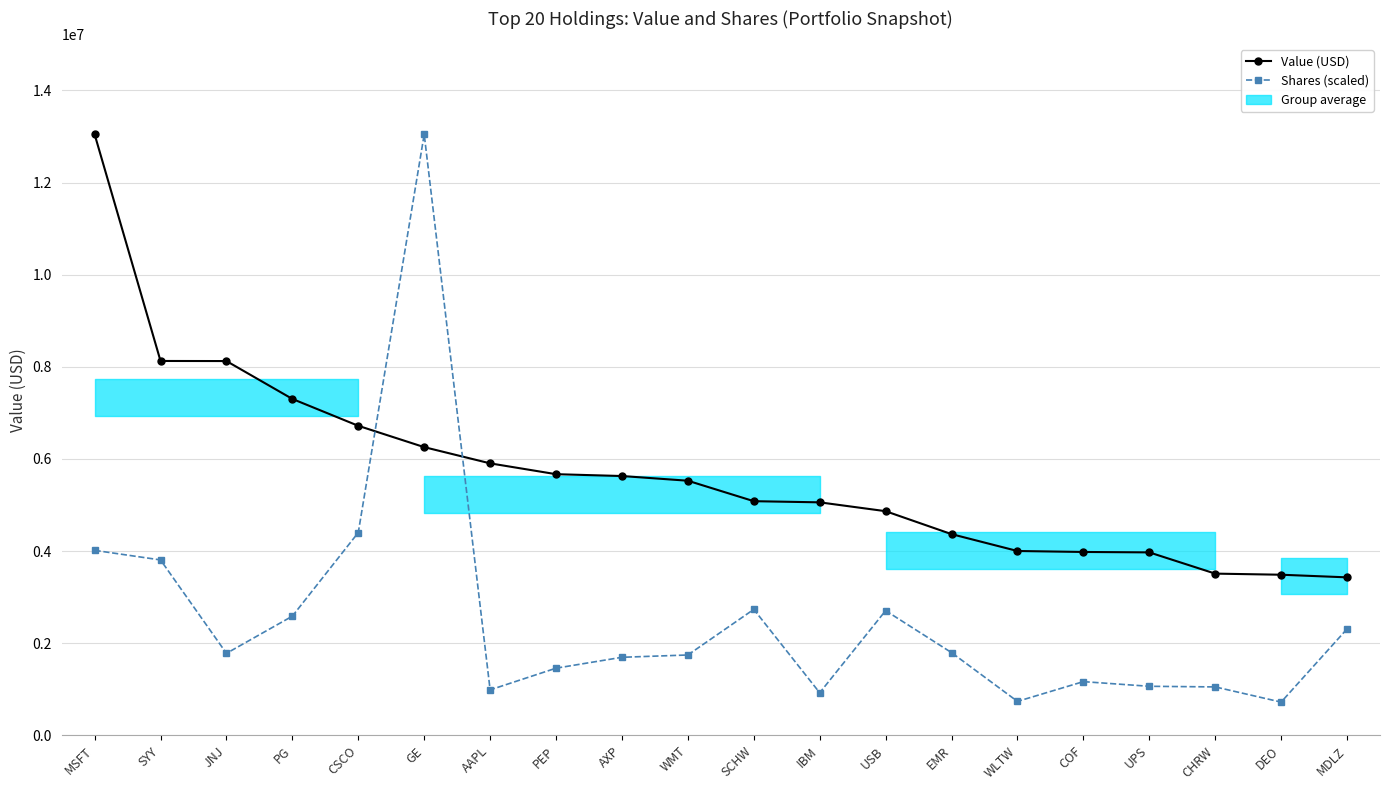

Which series ends up on top after the final intersection of Shares (scaled) and Value (USD)?

Value (USD)